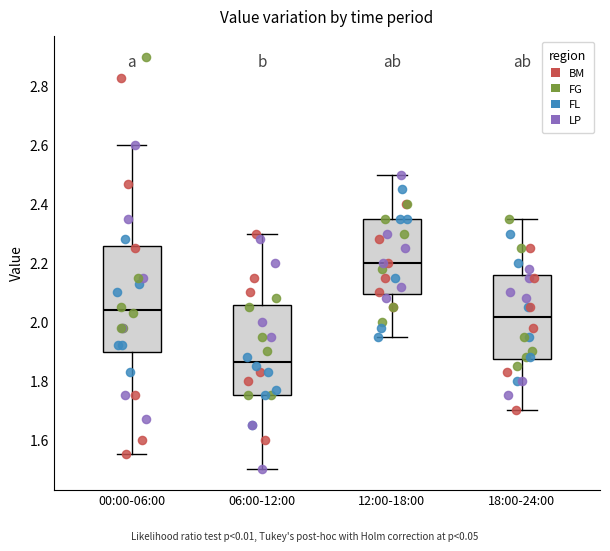

Which box has the lowest median line?

06:00-12:00